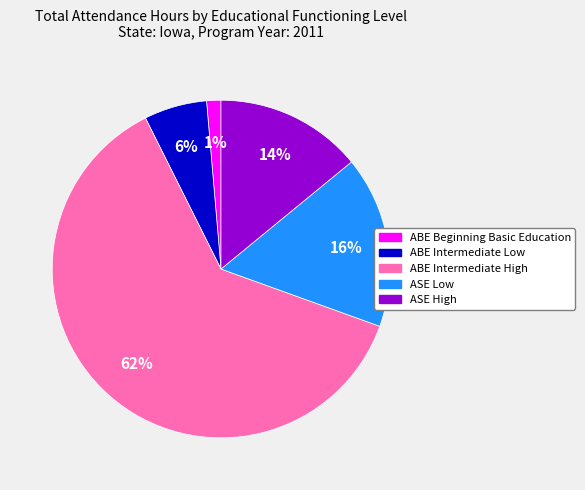

What percentage is the ASE High slice, to the nearest percent?

14%